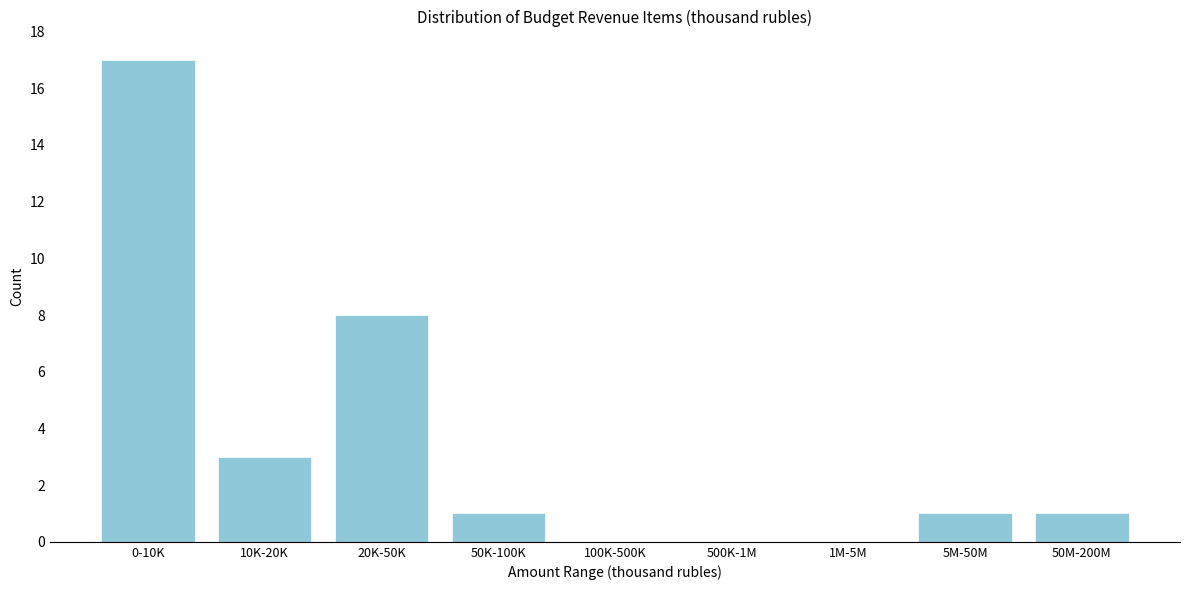

Reading left to right, list all the values displayed in this chart.

0-10K=17	10K-20K=3	20K-50K=8	50K-100K=1	100K-500K=0	500K-1M=0	1M-5M=0	5M-50M=1	50M-200M=1